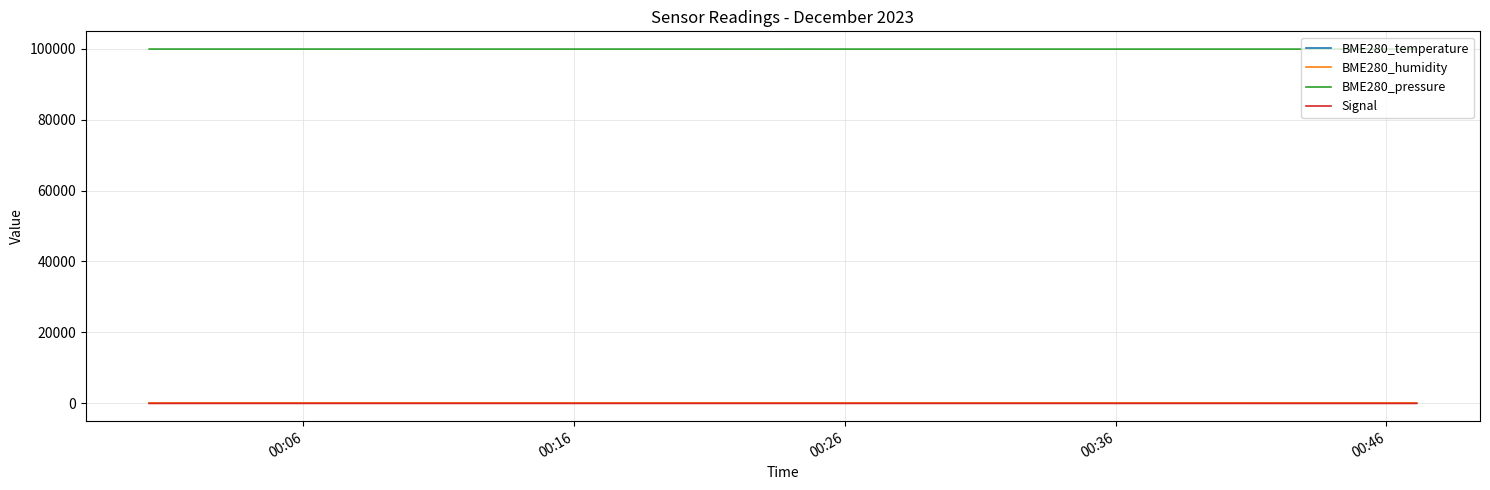

What is the maximum value for BME280_humidity?

79.2